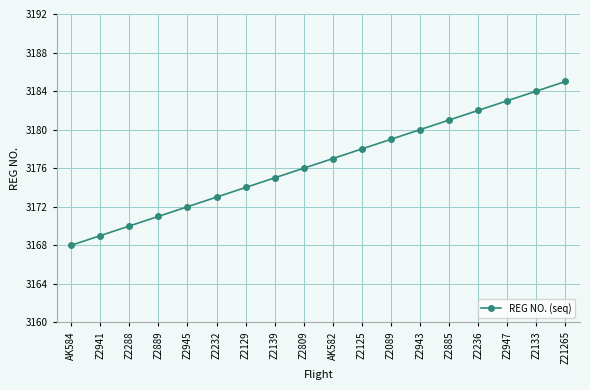

True or false: the data has more than 2 interior local peaks.

False